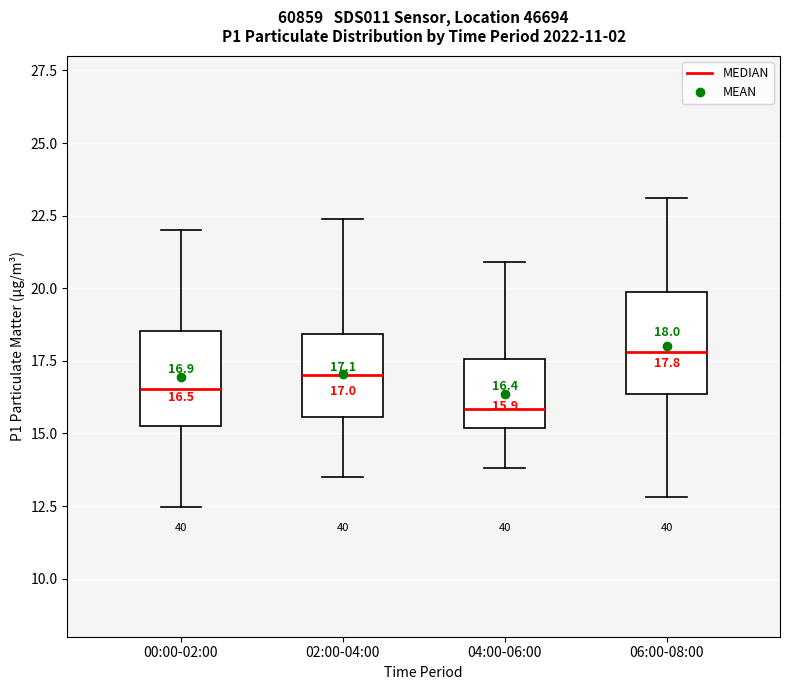

Which box's median line is the highest?

06:00-08:00